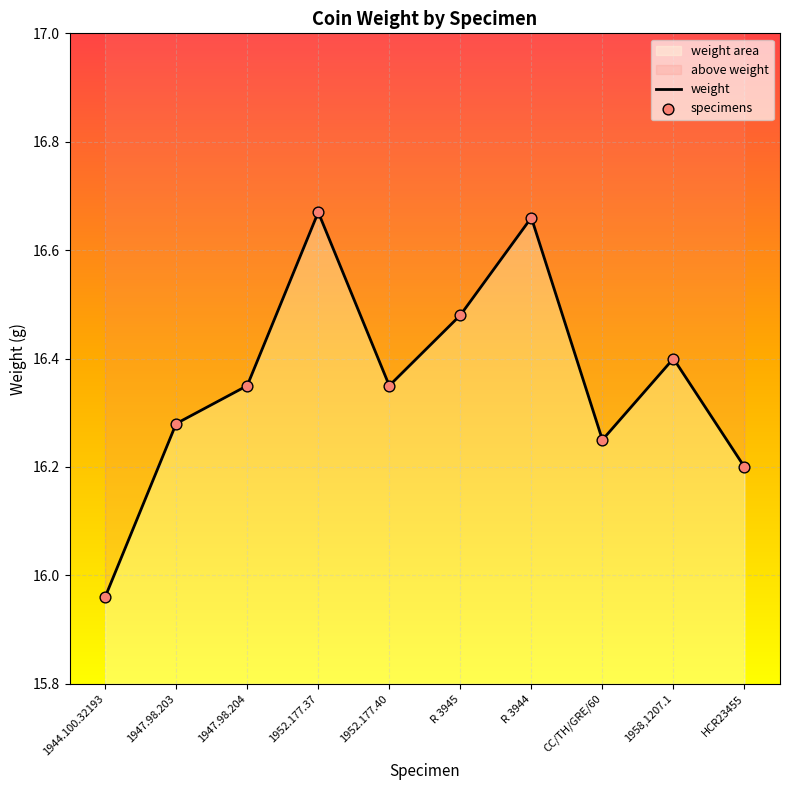

What are all the series names shown in the legend?

weight, specimens